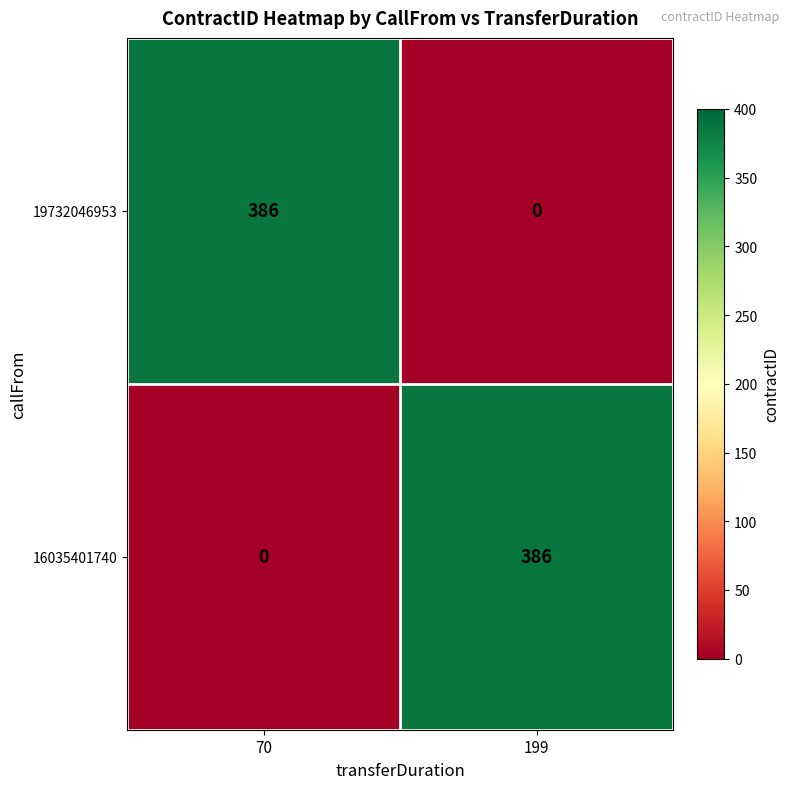

The 19732046953 series shows 386 at 70. True or false?

True